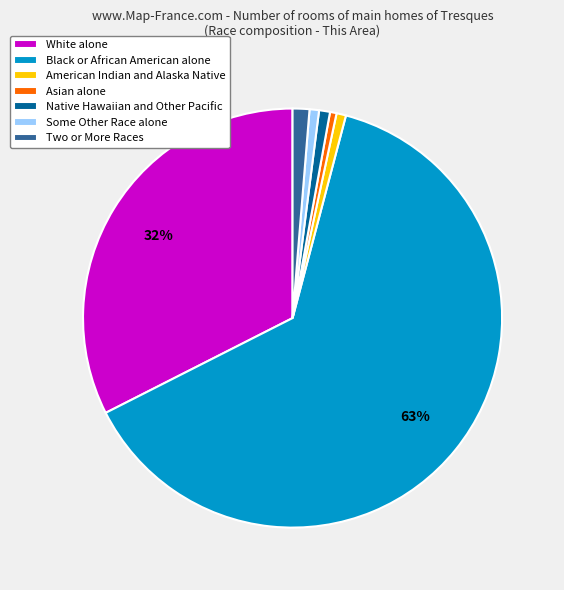

Is it true that Asian alone is 11% of the pie?

False